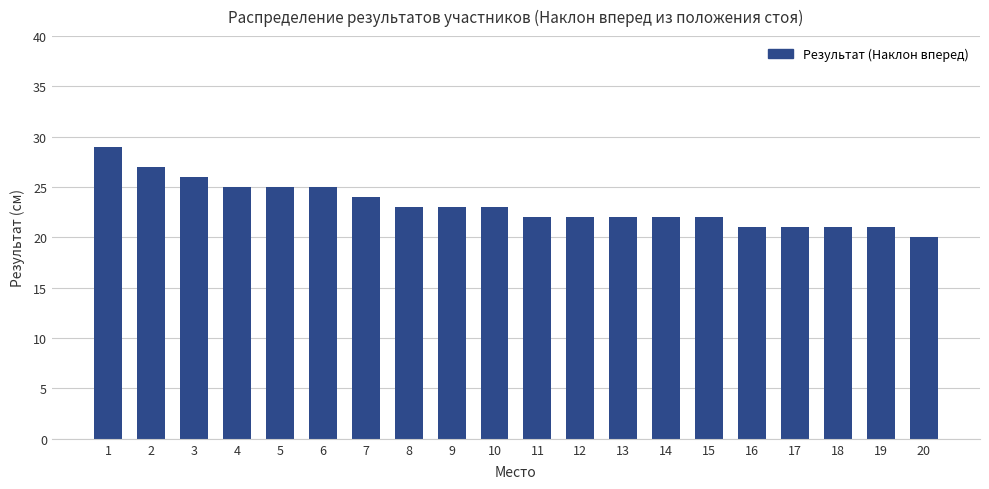

Reading left to right, transcribe all the data shown in this chart.

29	27	26	25	25	25	24	23	23	23	22	22	22	22	22	21	21	21	21	20